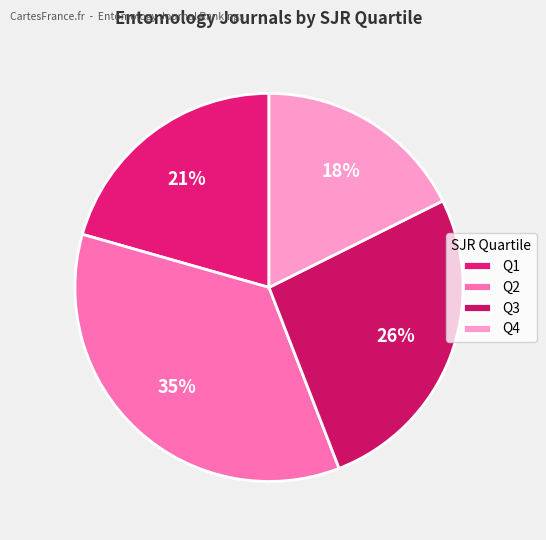

How many slices are in this pie chart?

4